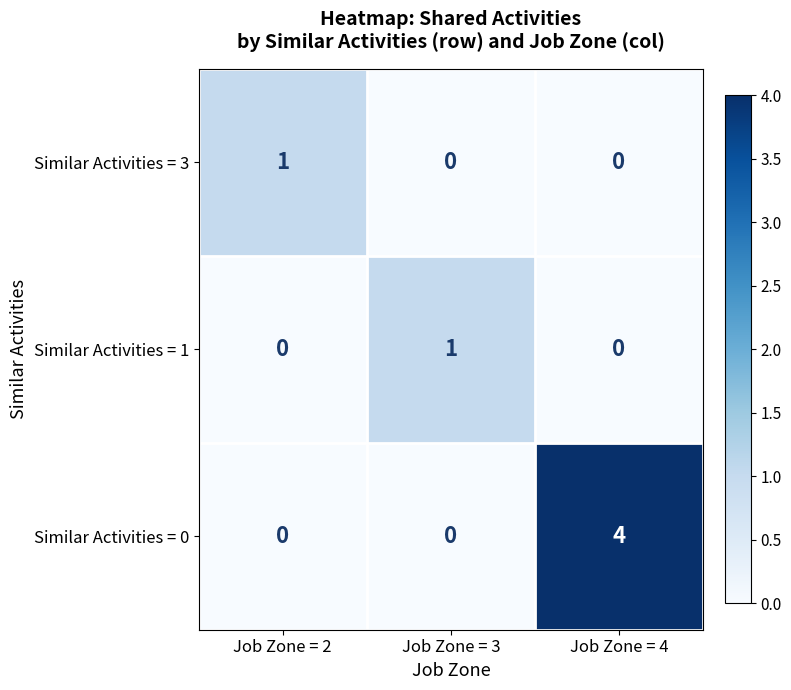

Reading left to right, what are all the values shown in this chart?

Similar Activities = 3: 1	0	0
Similar Activities = 1: 0	1	0
Similar Activities = 0: 0	0	4